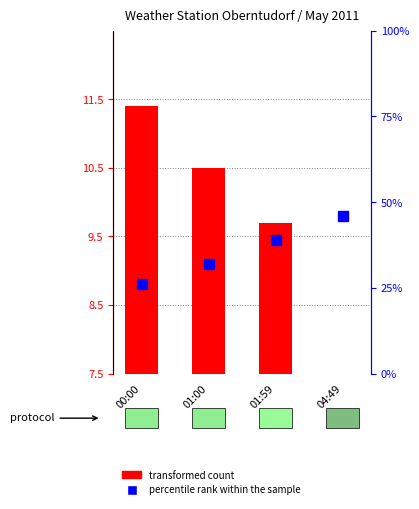

What is the difference between the second highest and minimum values in the percentile rank within the sample series?

13.0